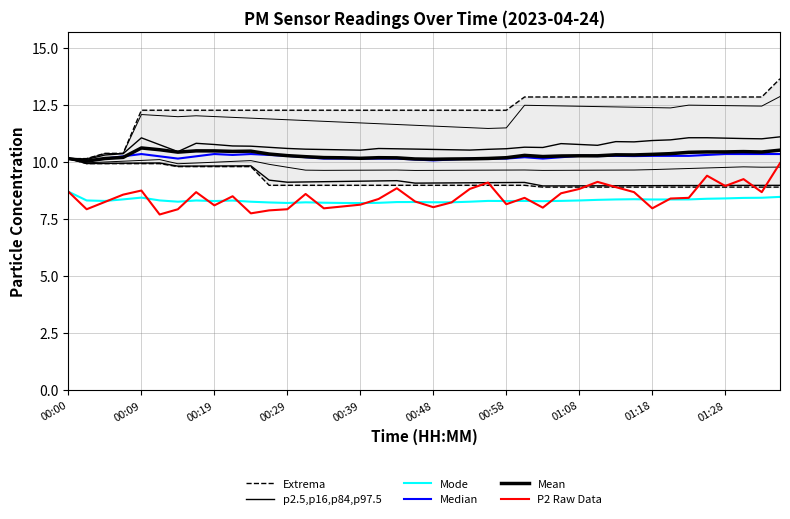

Rank the series by their maximum value, from highest to lowest.

Extrema, p2.5,p16,p84,p97.5, Mean, Median, P2 Raw Data, Mode